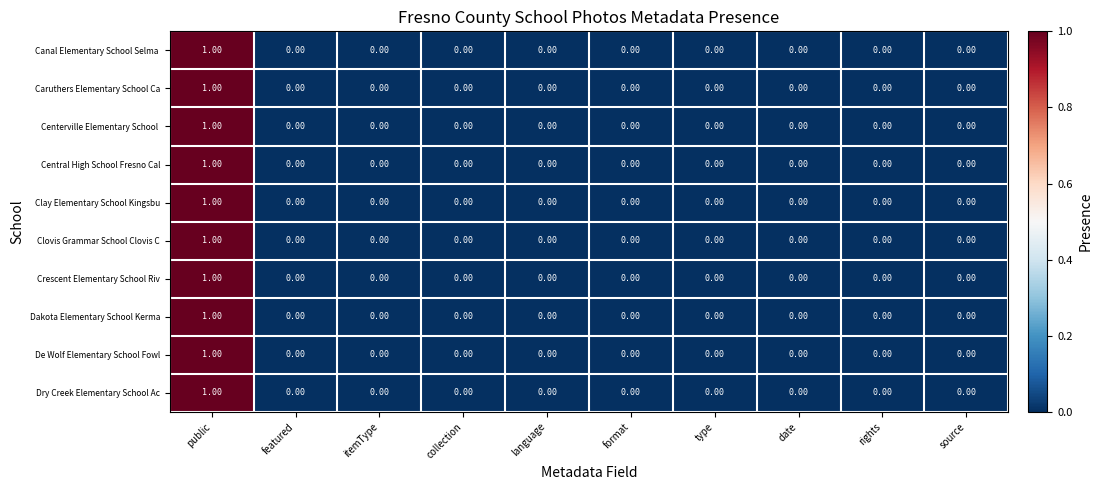

At which category is the sum across all series the highest?

public